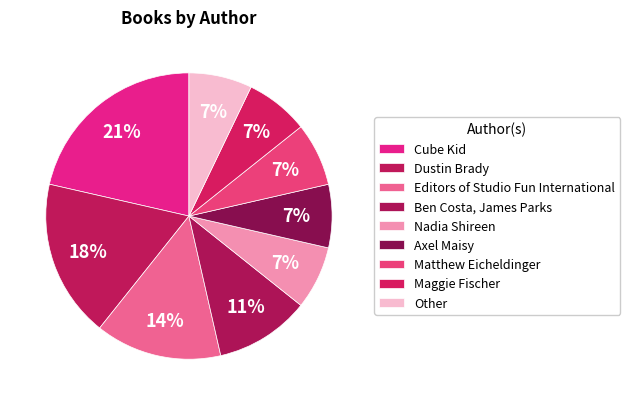

To the nearest percent, what is the combined percentage of Ben Costa, James Parks and Nadia Shireen?

18%